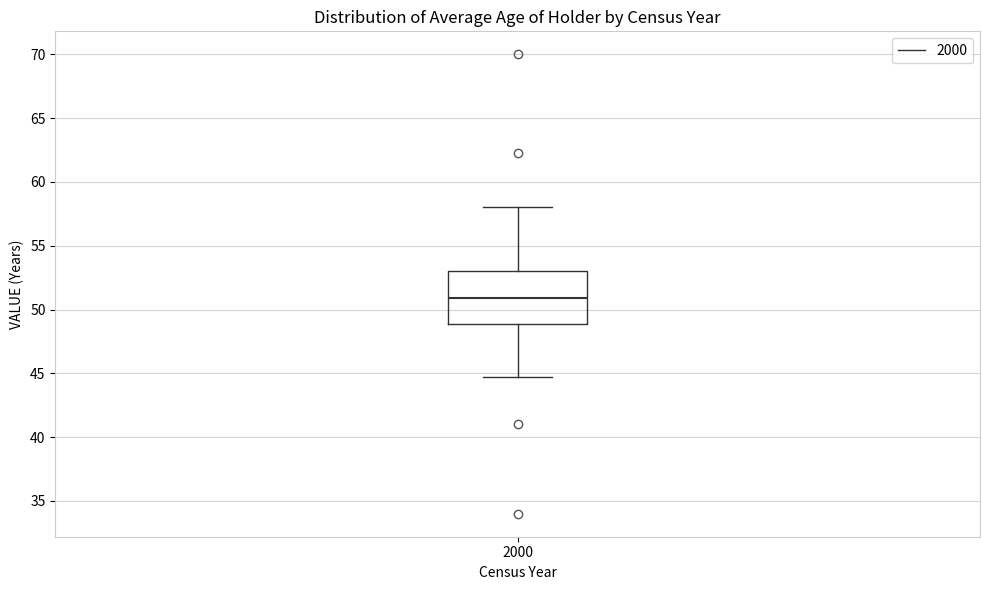

Read this box plot against the y-axis: the position of the median line, the range covered by the box, and the ends of both whiskers. The values are not printed on the chart, so give them approximately, as read against the axis.

median 51.0, box 49.0 to 53.0, whiskers 44.5 to 58.0